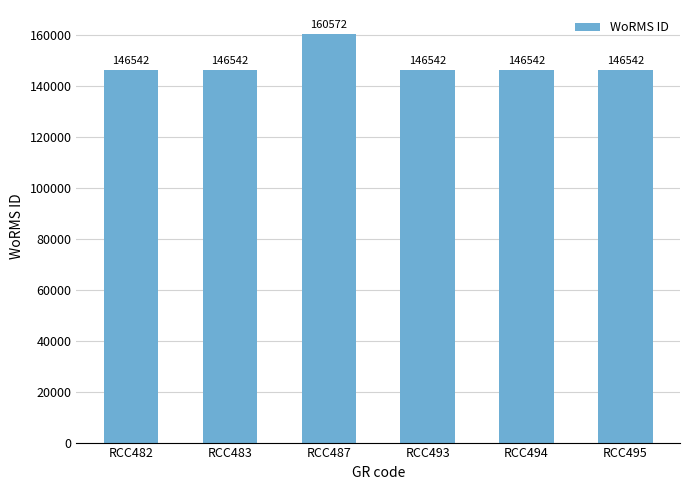

What is the value of the 2nd bar from the left?

146542